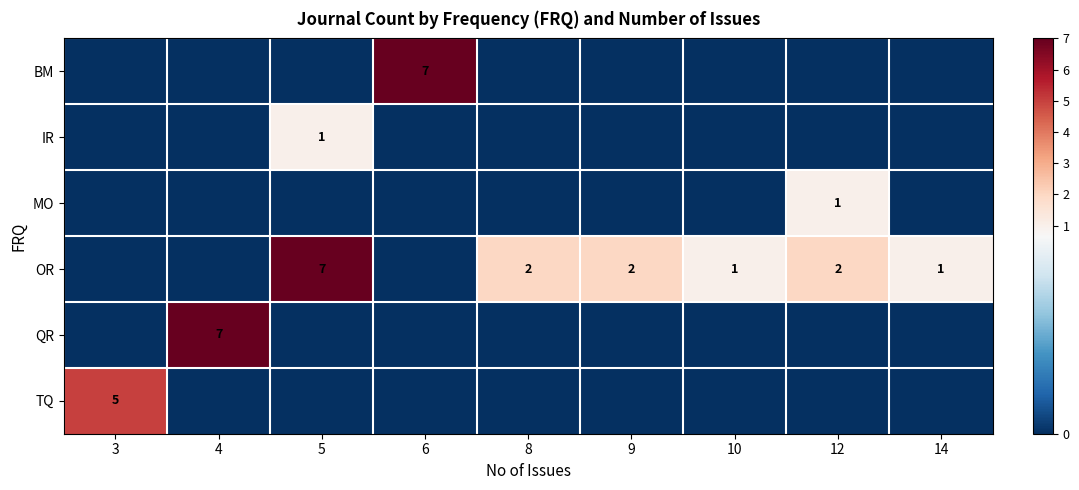

The value of TQ at 3 is 5. True or false?

True